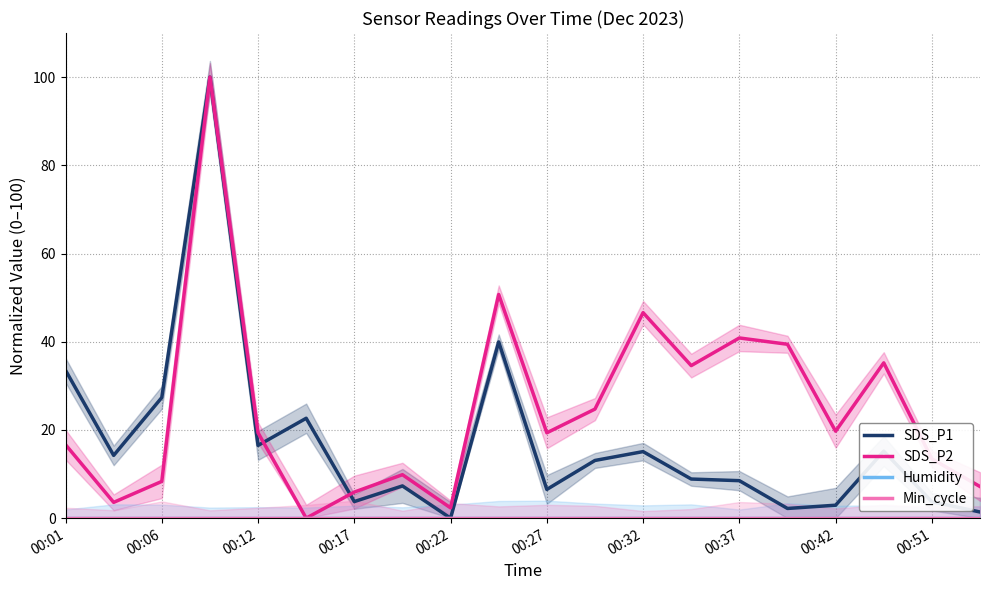

Is this an area chart (filled region under the line)?

No